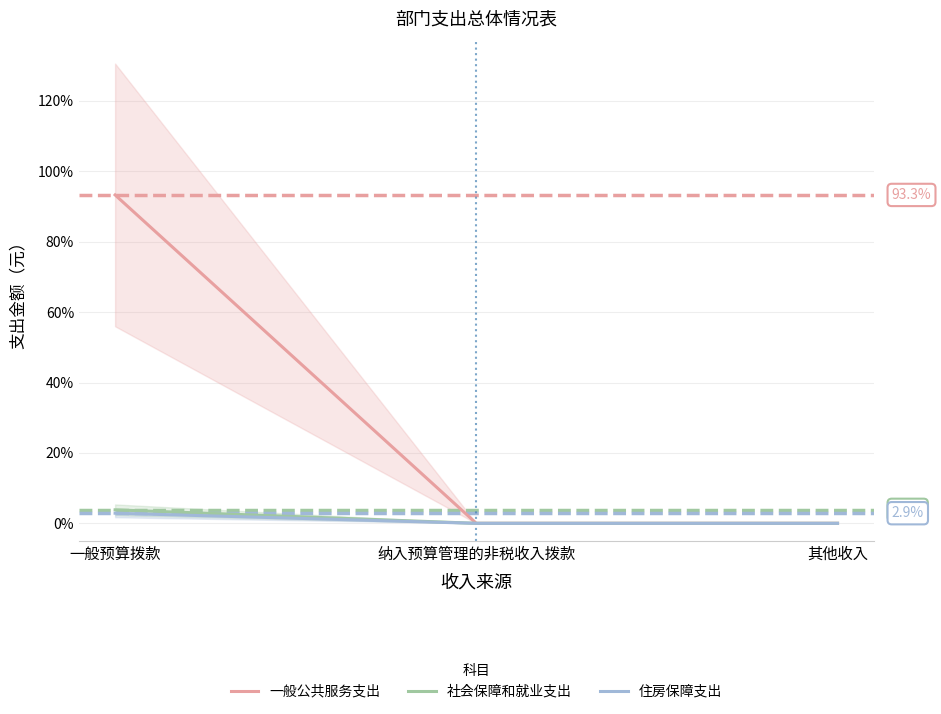

How many 住房保障支出 values are between 0 and 2?

2